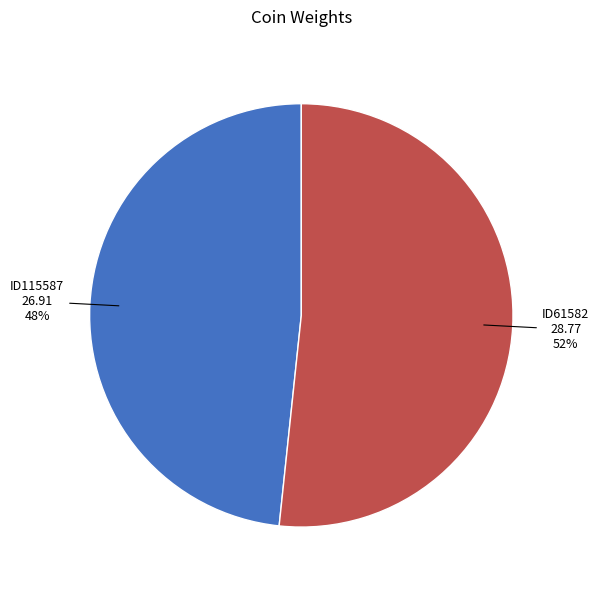

Rank the categories by value from lowest to highest.

ID115587, ID61582